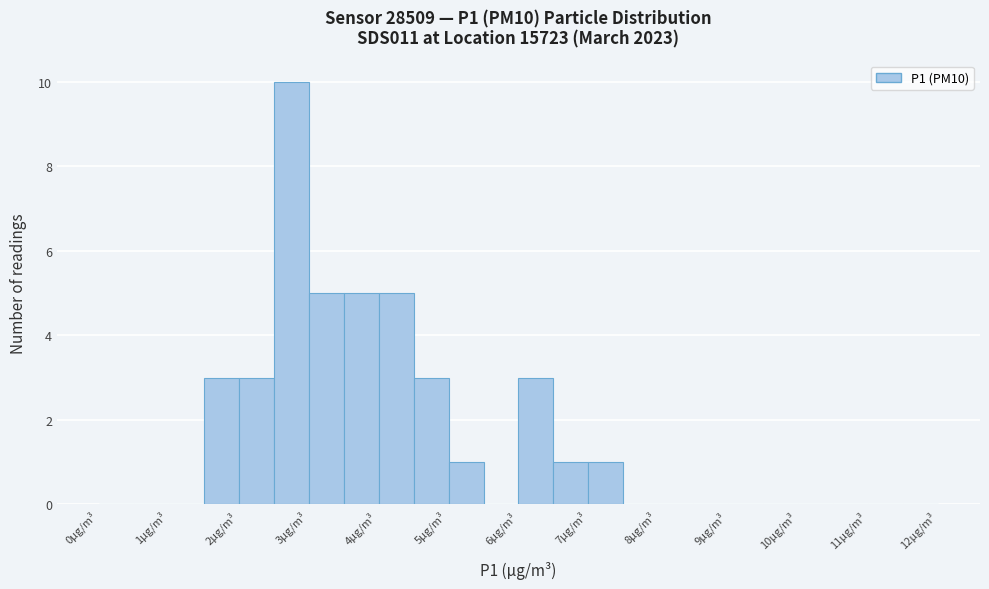

Reading left to right, list every bar in this chart as the range it spans on the x-axis followed by its height. The values are not printed on the chart, so give them approximately, as read against the axis.

0.0 to 0.5: 0
0.5 to 1.0: 0
1.0 to 1.5: 0
1.5 to 2.0: 3
2.0 to 2.5: 3
2.5 to 3.0: 10
3.0 to 3.5: 5
3.5 to 4.0: 5
4.0 to 4.5: 5
4.5 to 5.0: 3
5.0 to 5.5: 1
5.5 to 6.0: 0
6.0 to 6.5: 3
6.5 to 7.0: 1
7.0 to 7.5: 1
7.5 to 8.0: 0
8.0 to 8.5: 0
8.5 to 9.0: 0
9.0 to 9.5: 0
9.5 to 10.0: 0
10.0 to 10.5: 0
10.5 to 11.0: 0
11.0 to 11.5: 0
11.5 to 12.0: 0